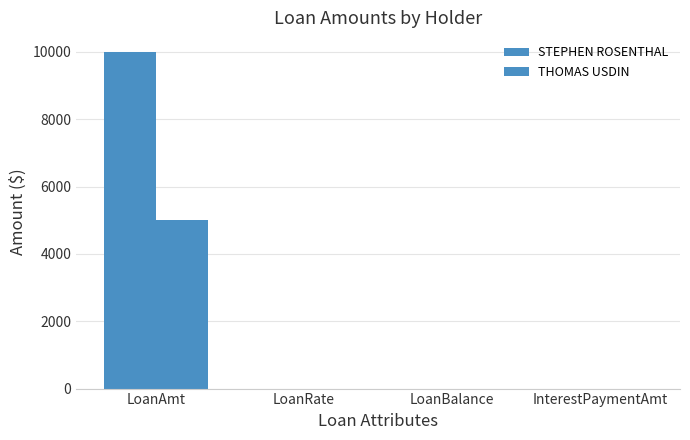

How many groups of bars are there?

4